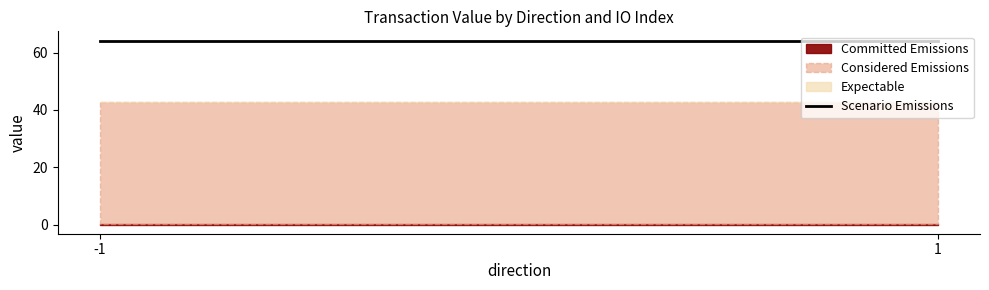

What are all the series names shown in the legend?

Committed Emissions, Considered Emissions, Expectable, Scenario Emissions